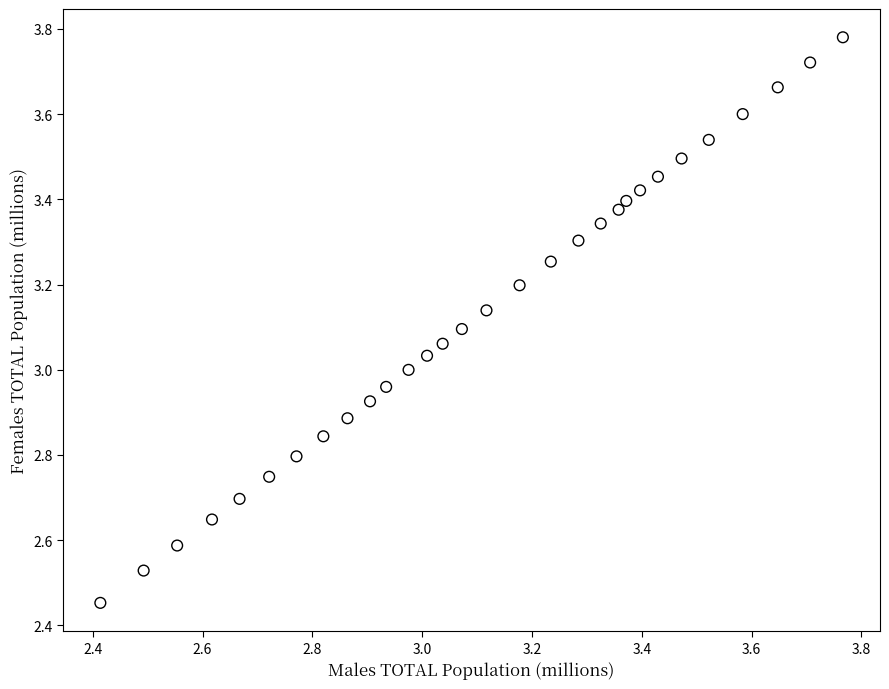

What is the range of X values (max minus min)?

1.4